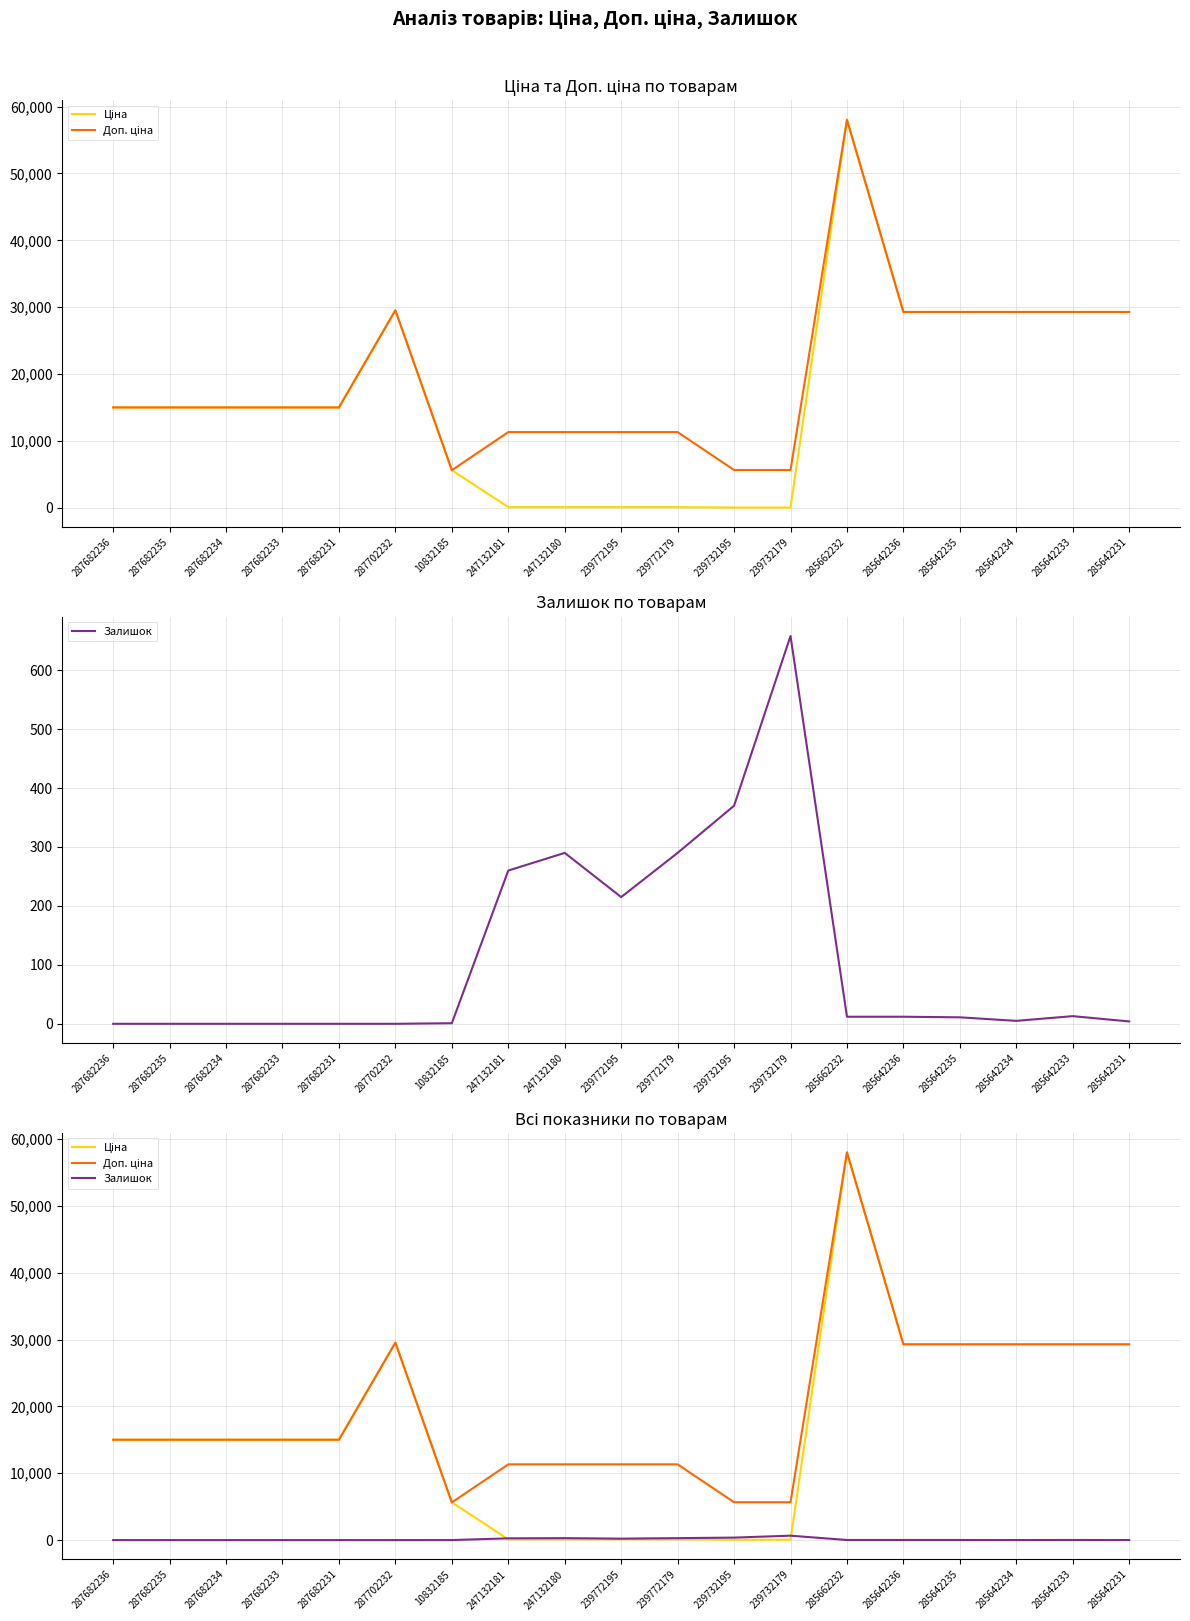

What is the difference between the highest and lowest values at 239732179?

5610.3